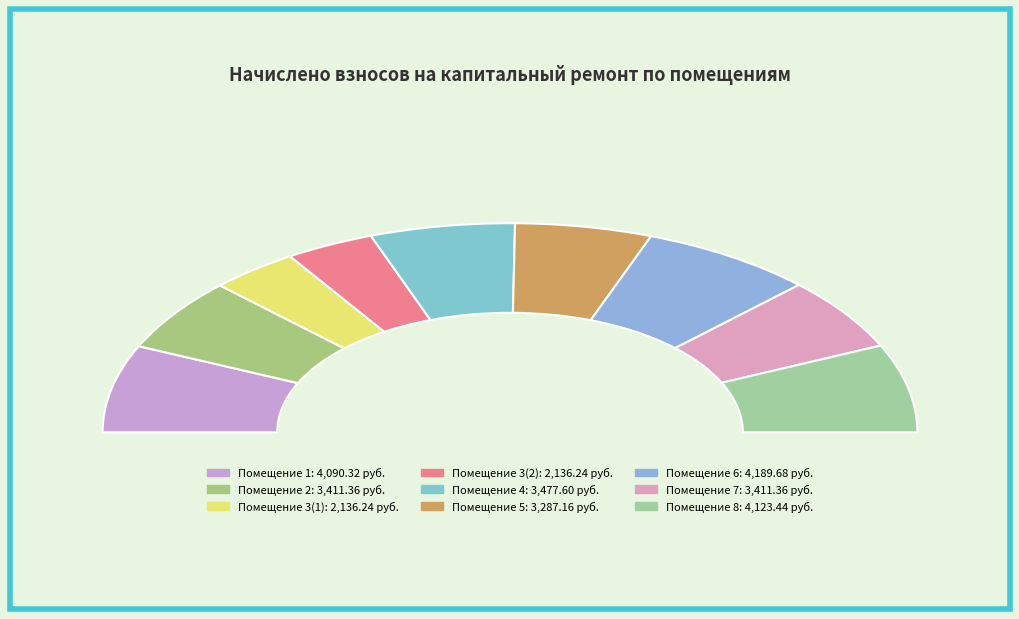

What is the total percentage of 6 and 7?

25.1%